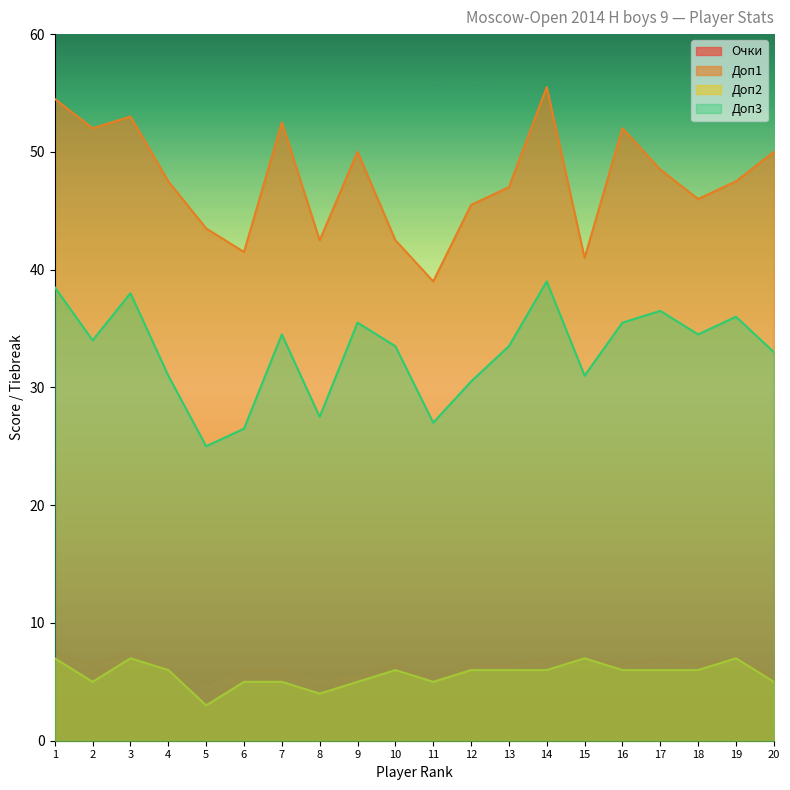

Where does the Доп3 series first go above 34?

1